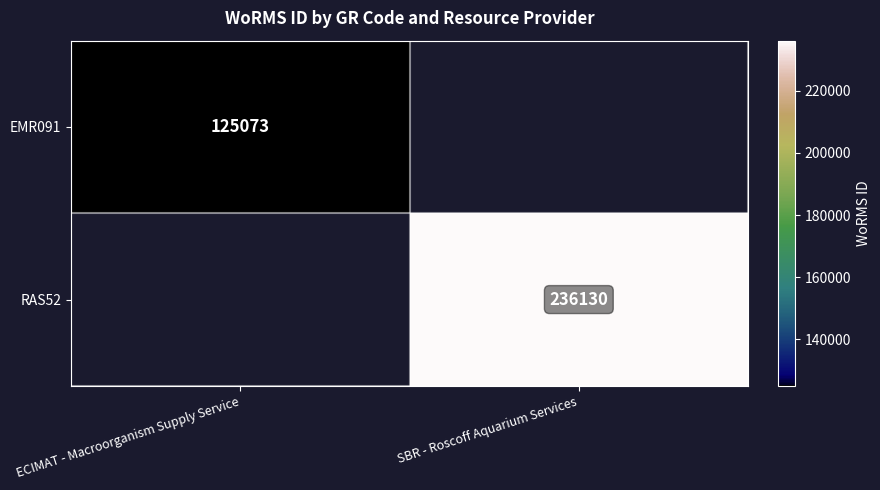

Is it true that RAS52 equals 375070 at SBR - Roscoff Aquarium Services?

False